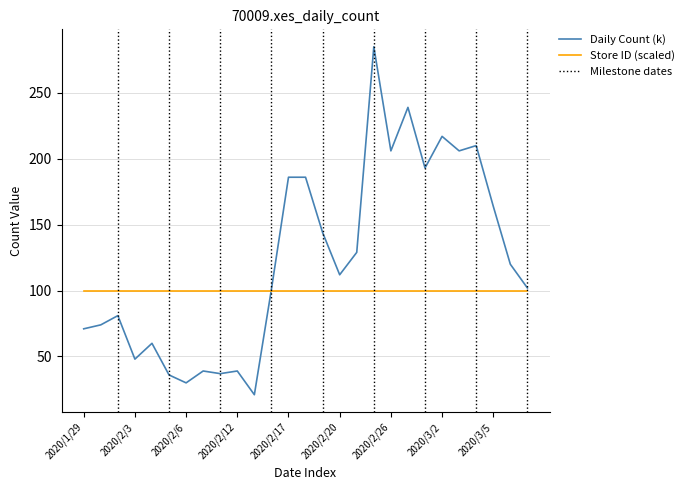

Which series has the largest range (max minus min)?

Daily Count (k)